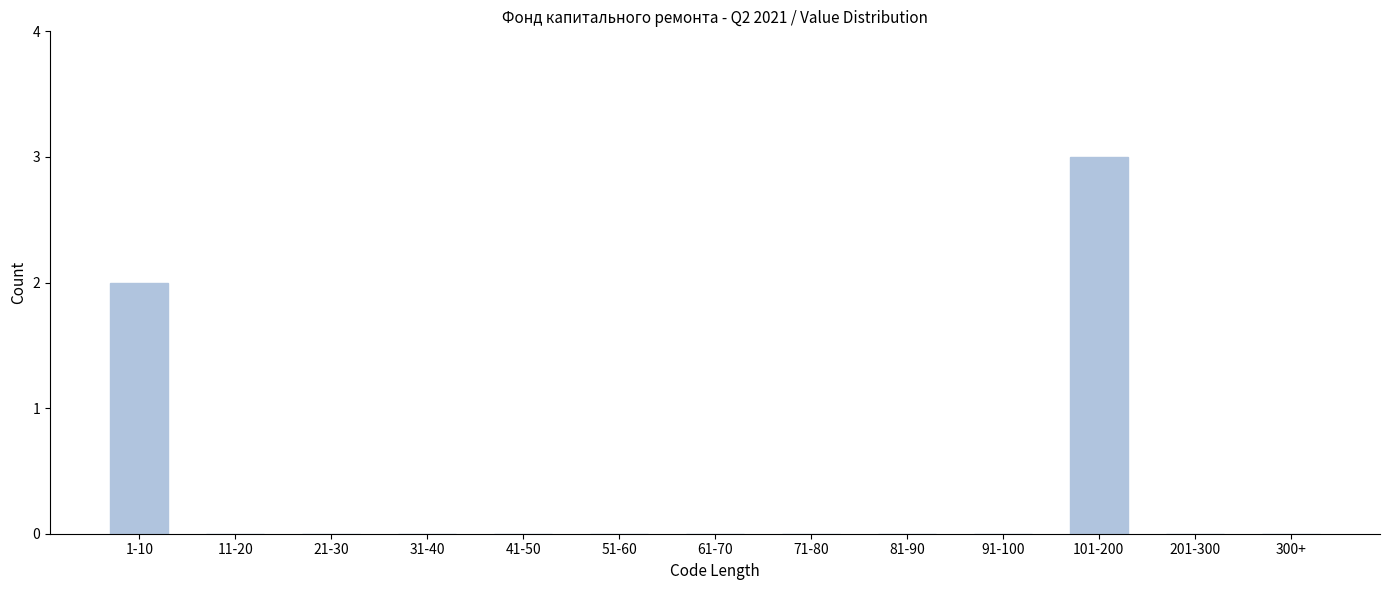

Reading right to left, what are all the values shown in this chart?

300+=0	201-300=0	101-200=3	91-100=0	81-90=0	71-80=0	61-70=0	51-60=0	41-50=0	31-40=0	21-30=0	11-20=0	1-10=2